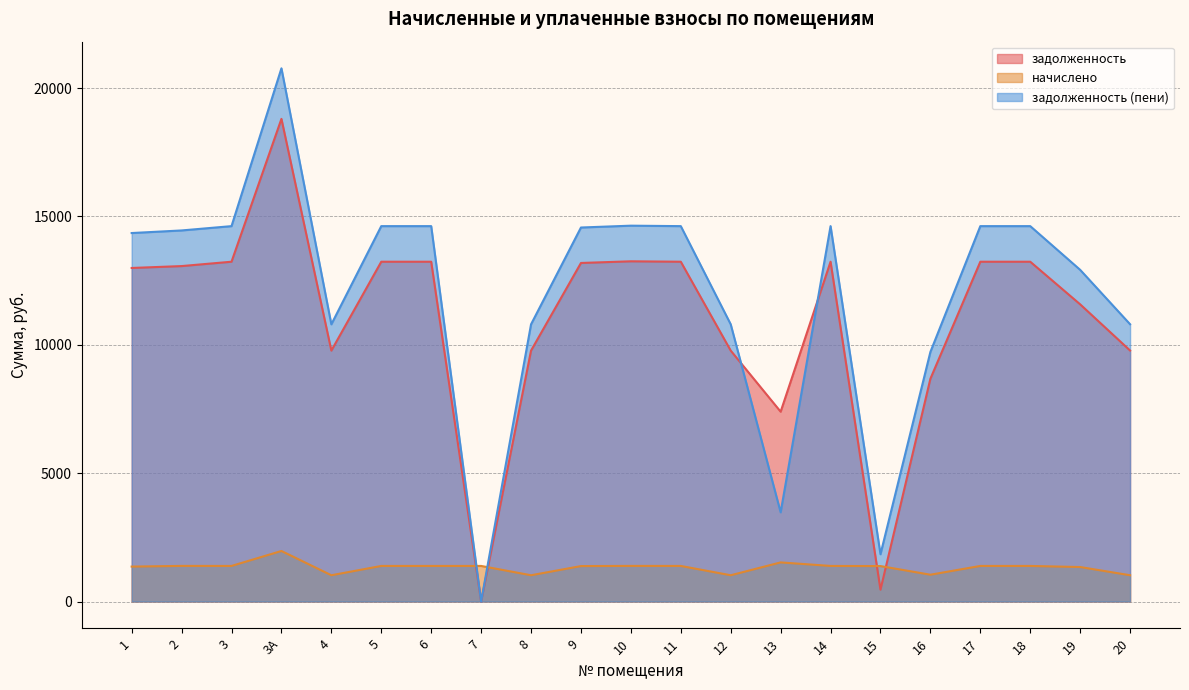

In начислено, how many points are lower than both neighbors (excluding endpoints)?

5